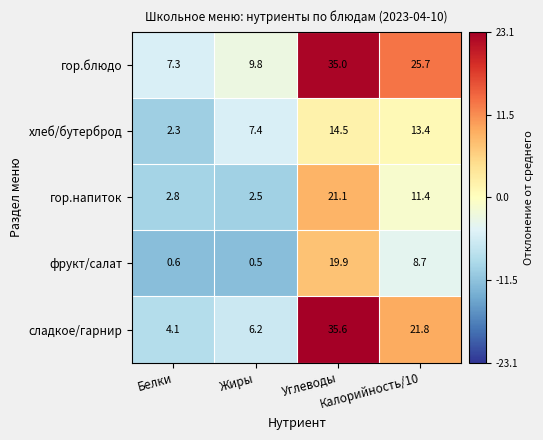

What is the difference between the maximum and minimum values in the хлеб/бутерброд series?

12.2